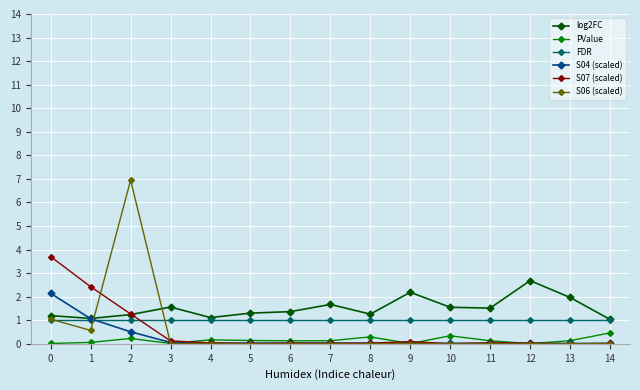

How many series are shown in this chart?

6